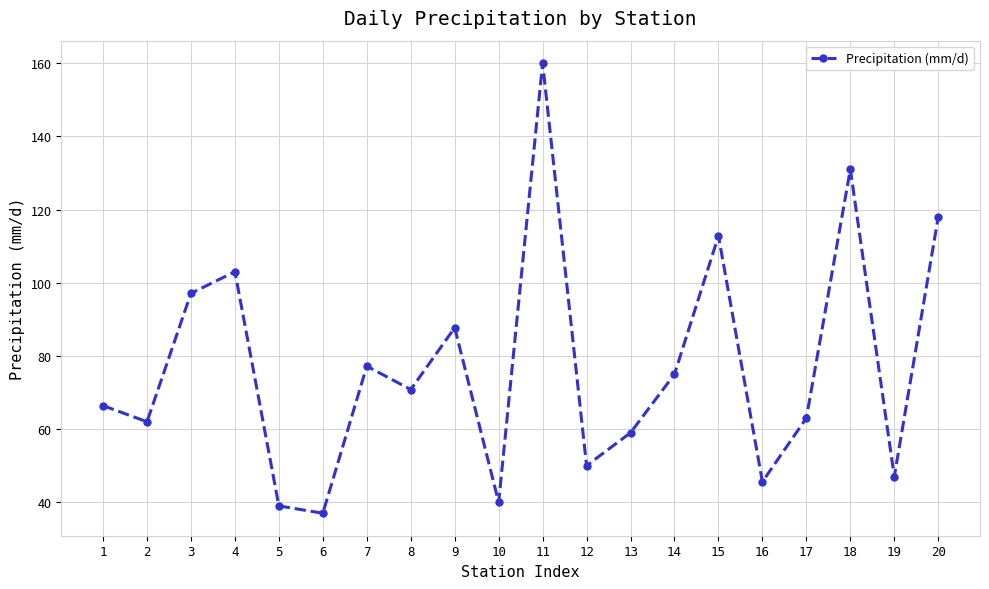

Where is the first local maximum?

4